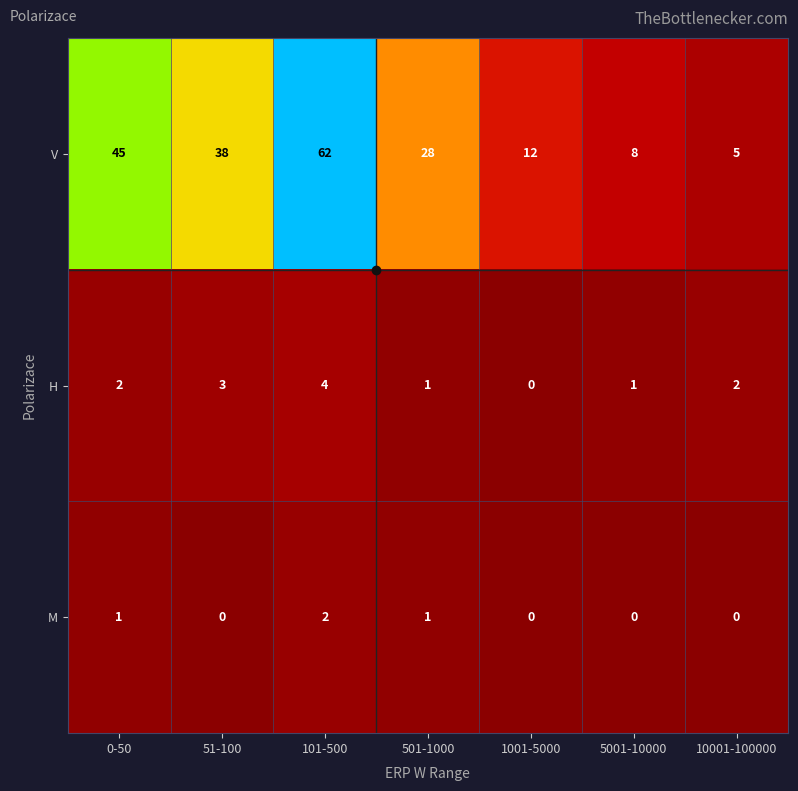

Count the number of data series in this chart.

3